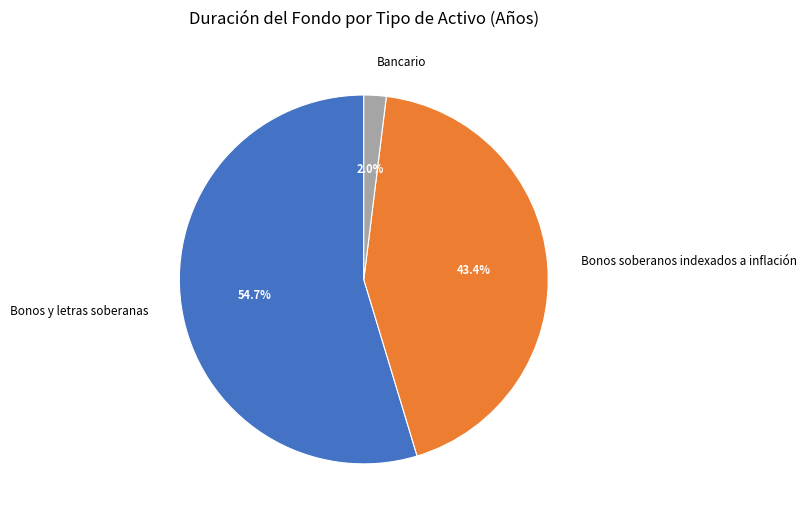

To the nearest percent, what is the combined percentage of Bonos soberanos indexados a inflación and Bancario?

45%